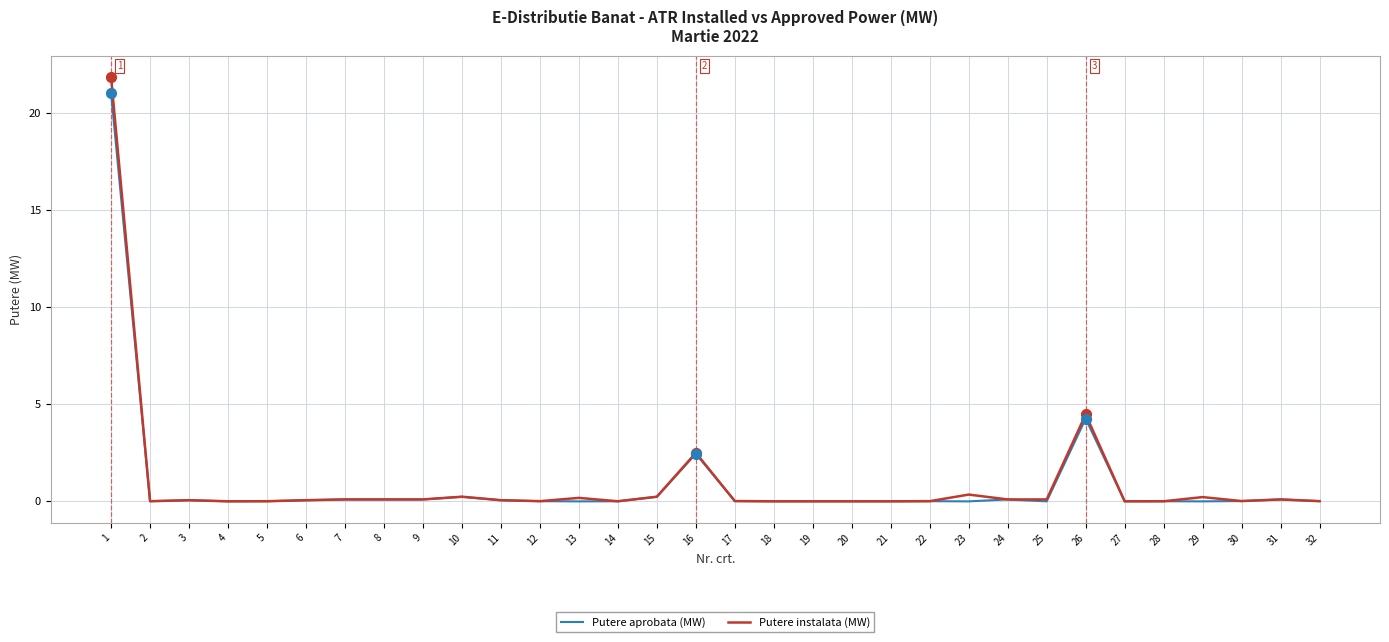

At how many categories does at least one series exceed 12?

1